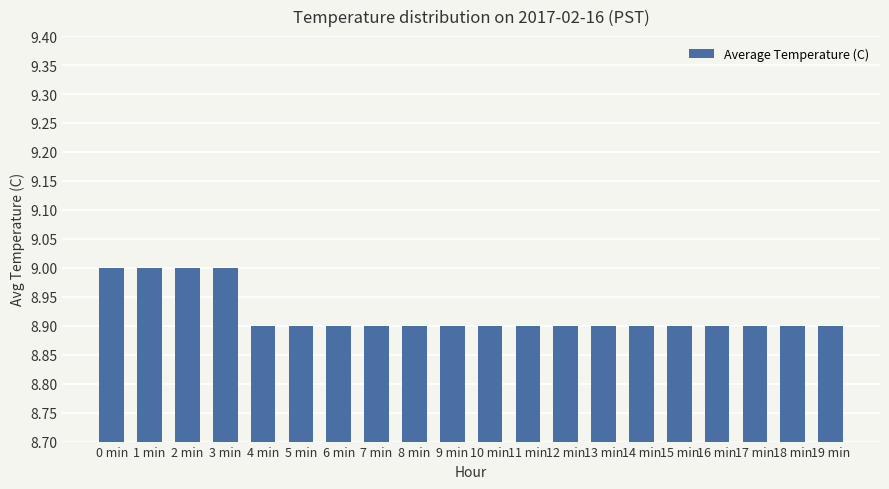

What is the greatest value displayed?

9.0